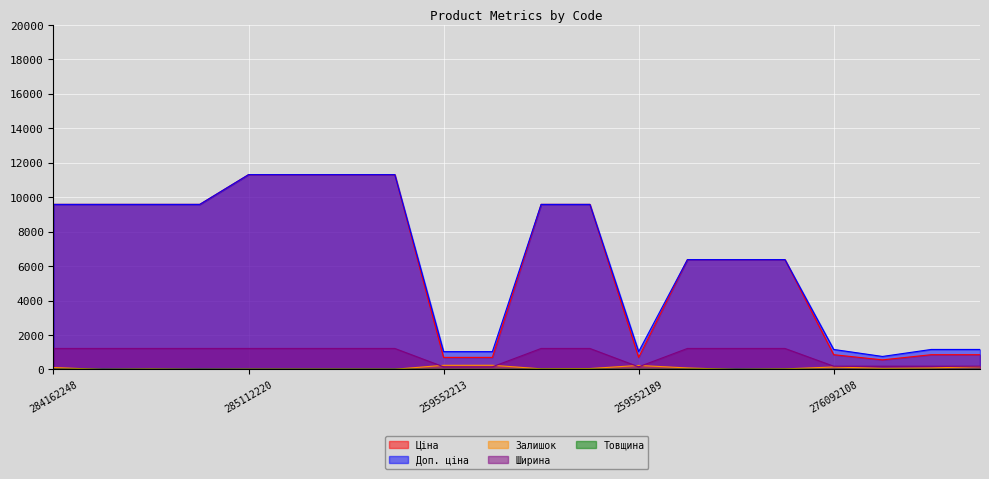

What is the difference between the maximum and second lowest values in the Товщина series?

8.0